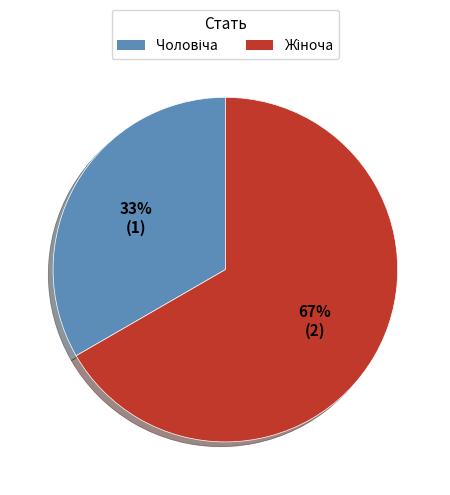

To the nearest percent, what is the average slice percentage?

50%